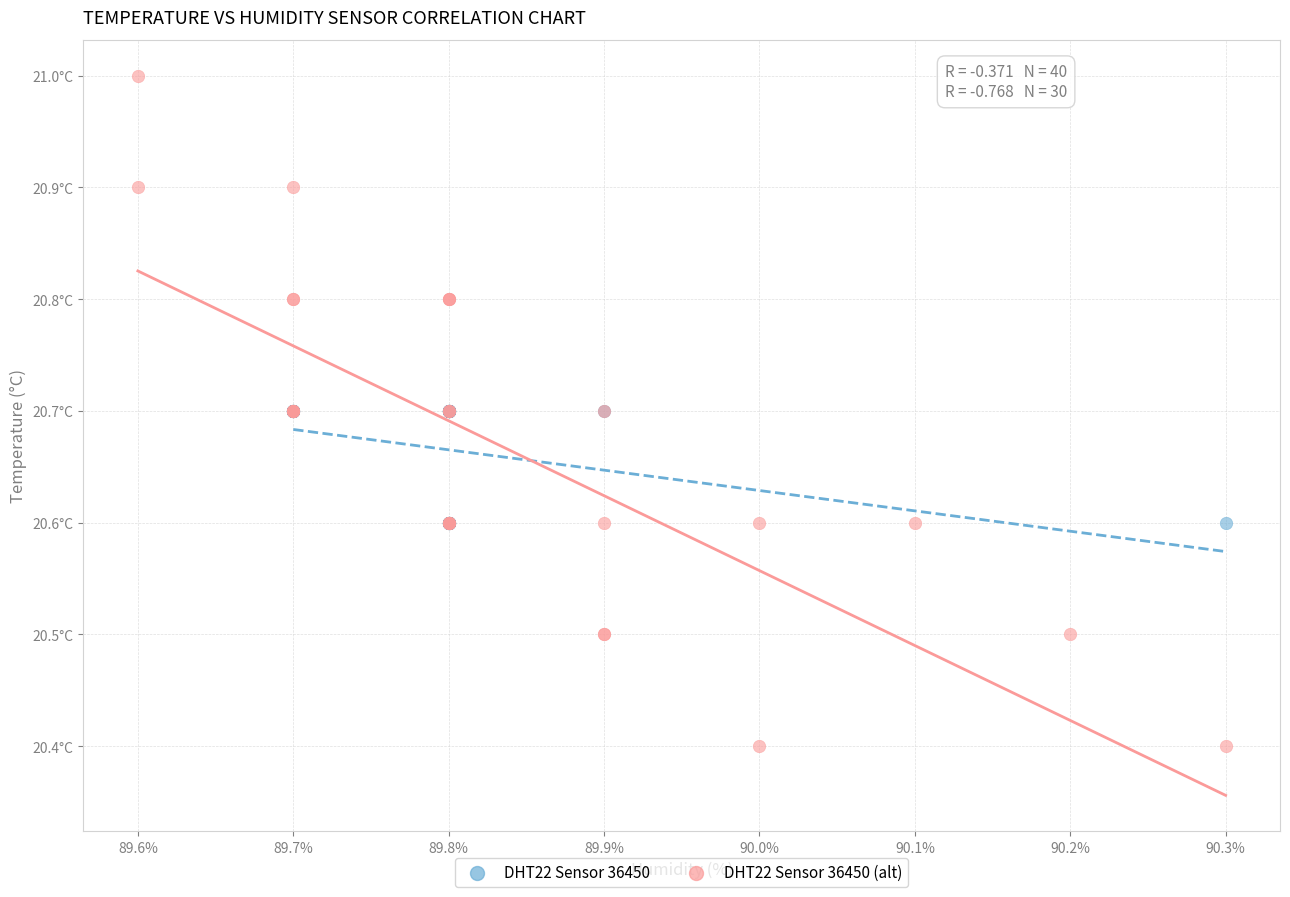

What are all the series names shown in the legend?

DHT22 Sensor 36450, DHT22 Sensor 36450 (alt)